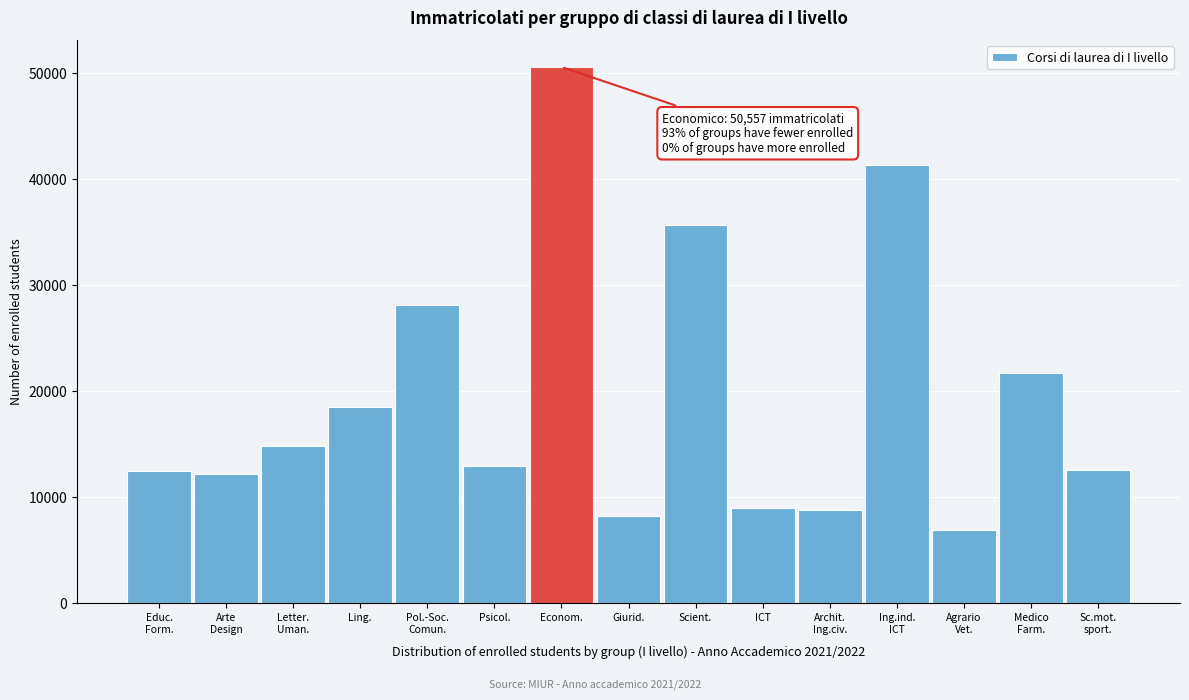

What is the minimum value shown in the chart?

6886